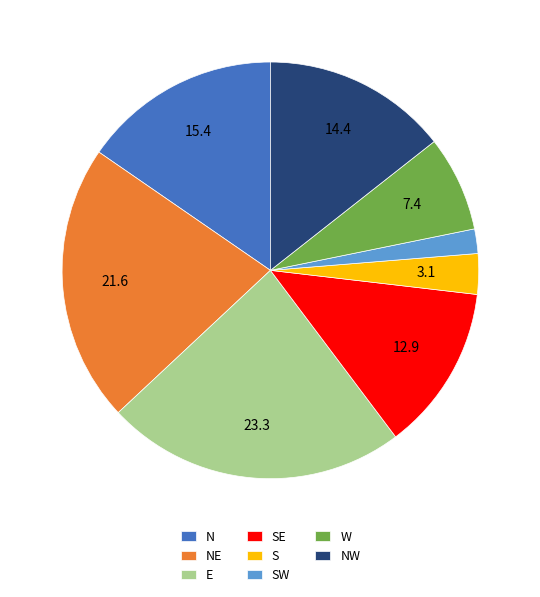

Which category has the biggest portion of the pie?

E